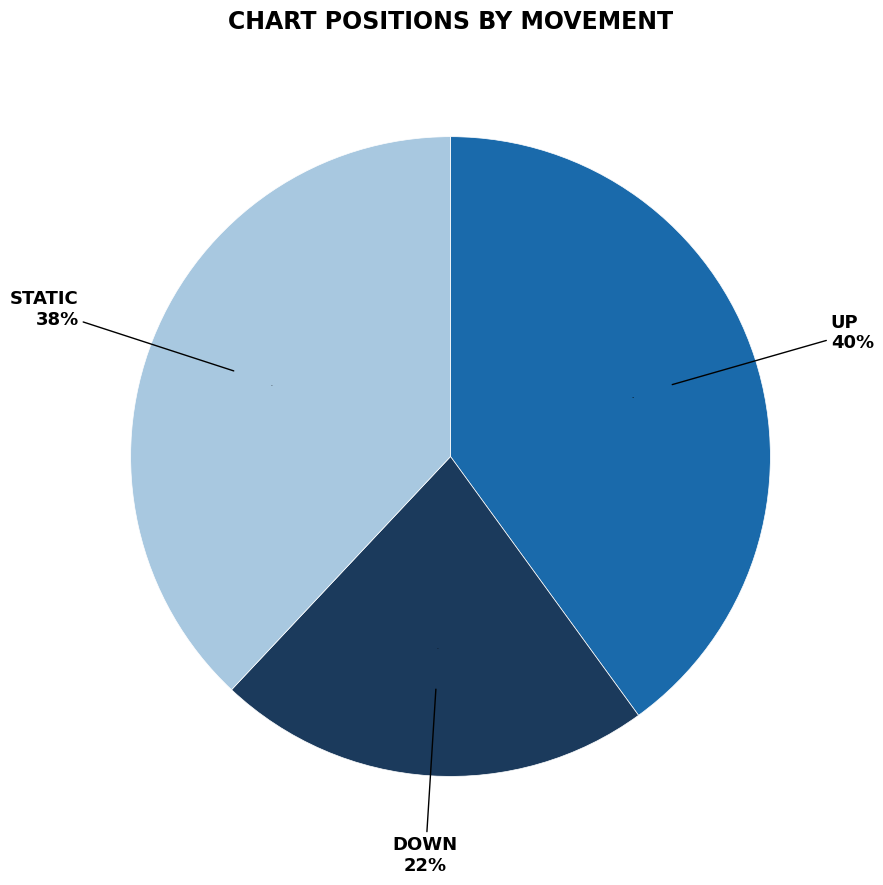

To the nearest percent, what percentage of the pie is up?

40%